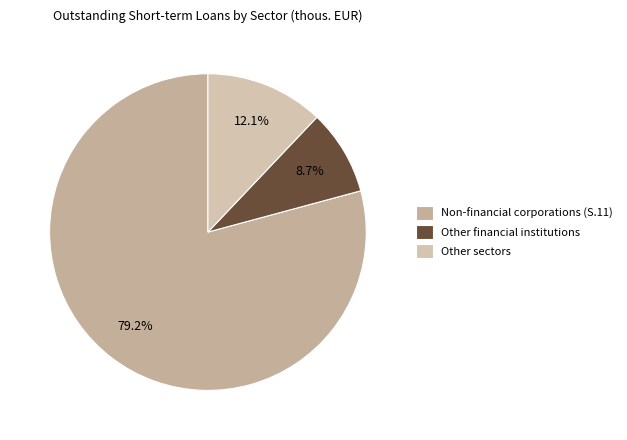

How many slices are in this pie chart?

3